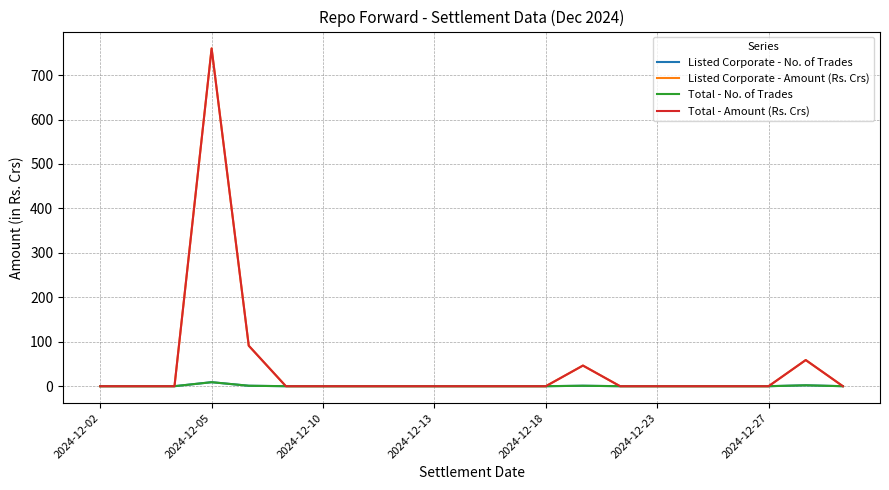

True or false: Total - Amount (Rs. Crs) has more than 1 interior local peaks.

True